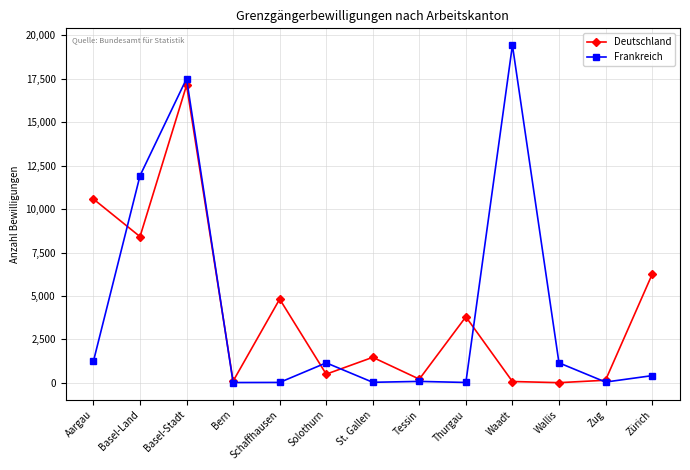

What is the difference between the highest and lowest values at Schaffhausen?

4796